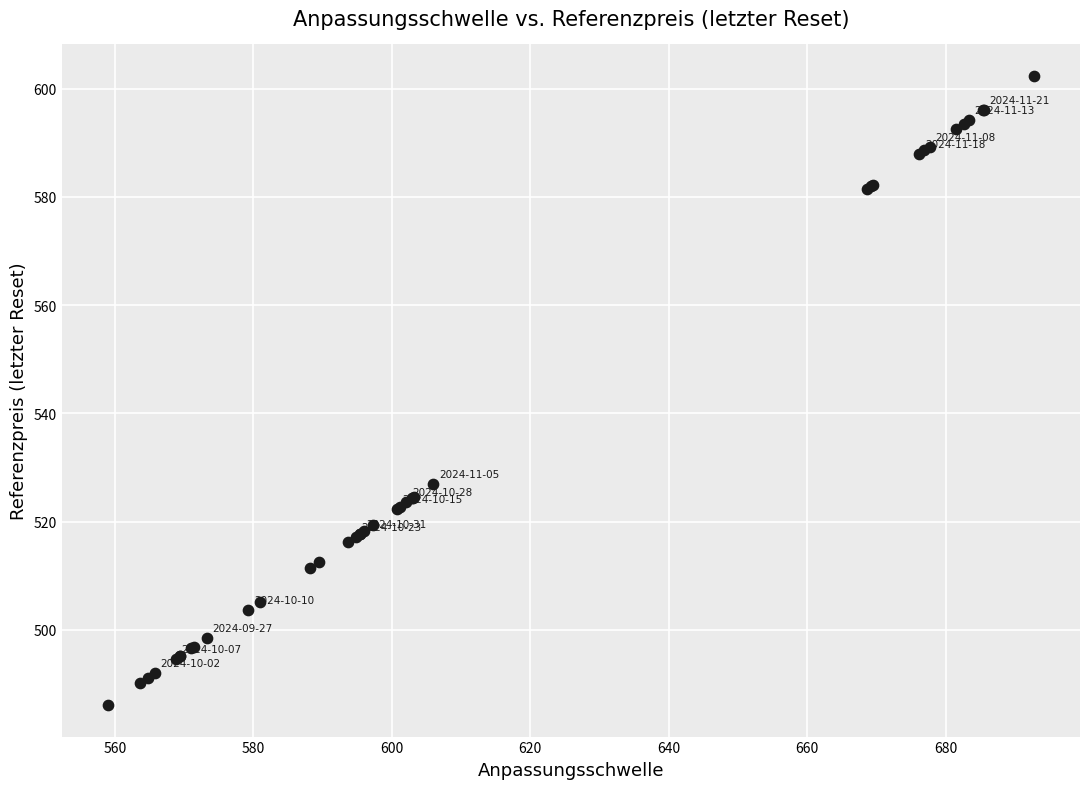

What Y value in the scatter plot is closest to 544?

527.0